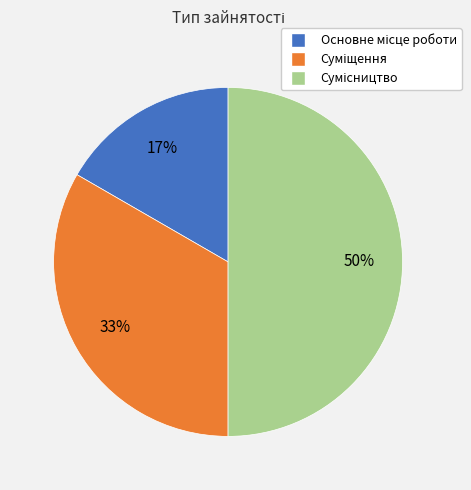

To the nearest percent, what is the difference between the largest and smallest slice percentages?

33%